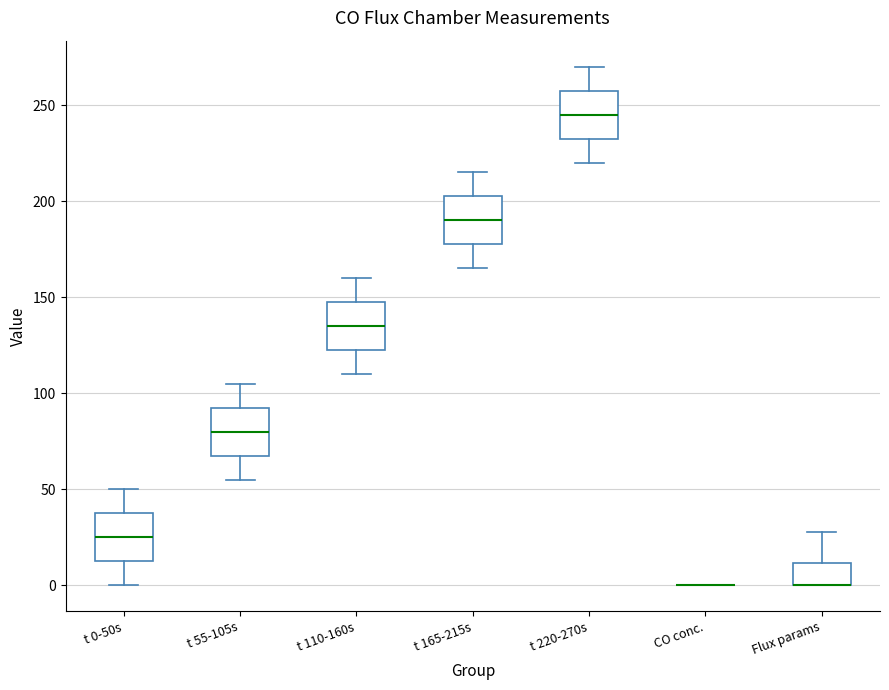

Reading left to right, transcribe this box plot: for each box, give where its median line is, the range the box spans, and where its two whiskers end, as read against the y-axis. The values are not printed on the chart, so give them approximately, as read against the axis.

t 0-50s: median 25, box 15 to 40, whiskers 0 to 50
t 55-105s: median 80, box 70 to 95, whiskers 55 to 105
t 110-160s: median 135, box 125 to 150, whiskers 110 to 160
t 165-215s: median 190, box 180 to 205, whiskers 165 to 215
t 220-270s: median 245, box 235 to 260, whiskers 220 to 270
CO conc.: box collapsed to a line at 0, whiskers 0 to 0
Flux params: median 0 (drawn on the box's lower edge), box 0 to 10, whiskers 0 to 30